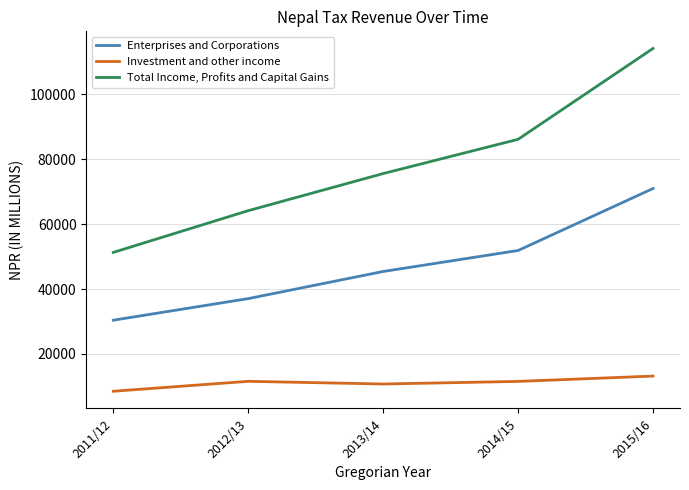

Count the number of categories in the chart.

5